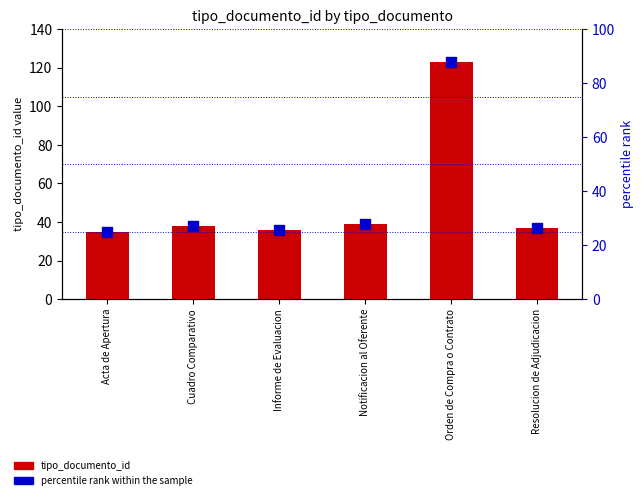

What is the total value across all series at Informe de Evaluacion?

61.7